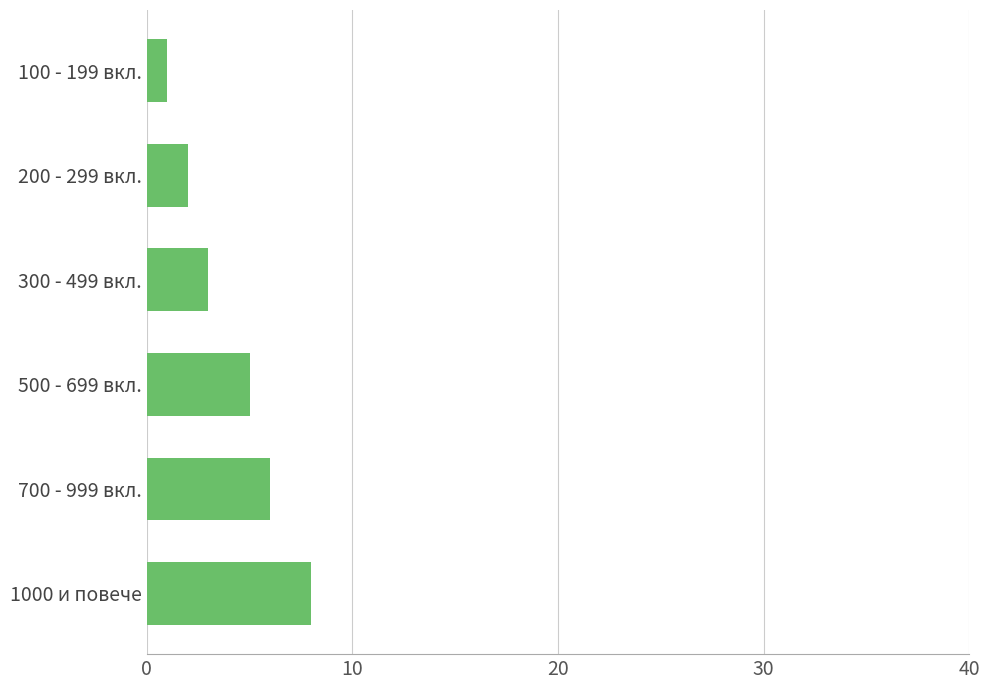

Are the bars horizontal?

Yes